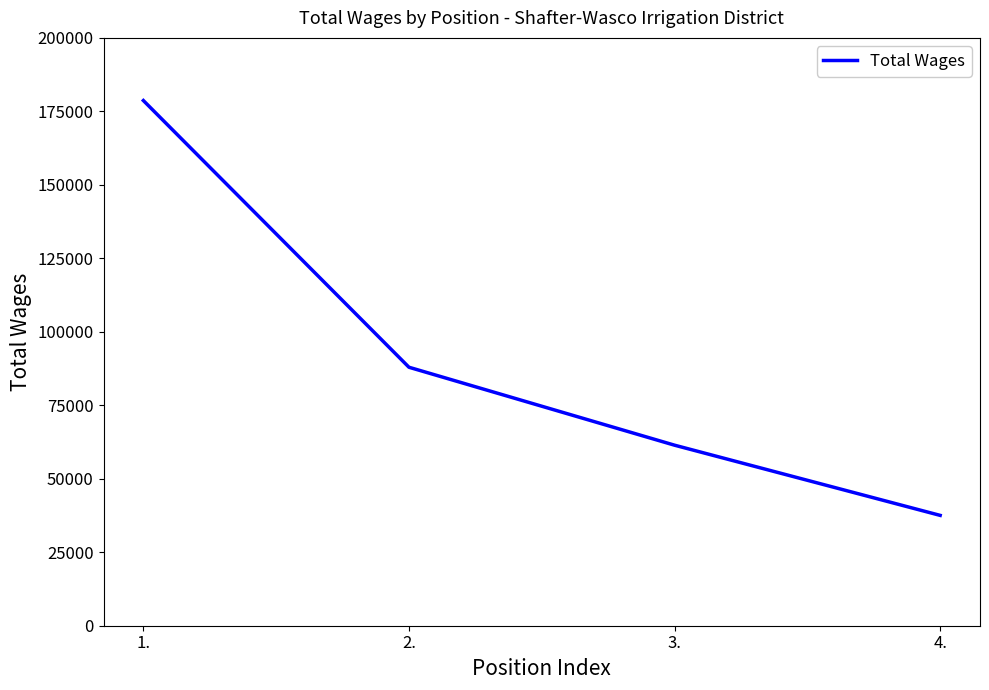

Between 2. and 1., which is larger?

1.